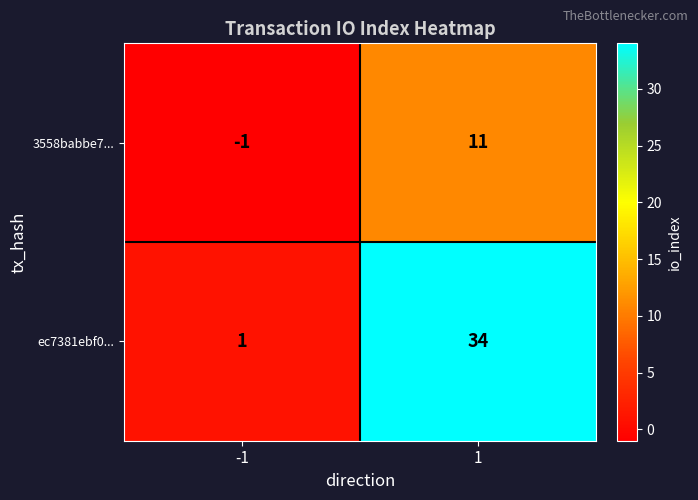

Which series changed the most between -1 and 1?

ec7381ebf0...